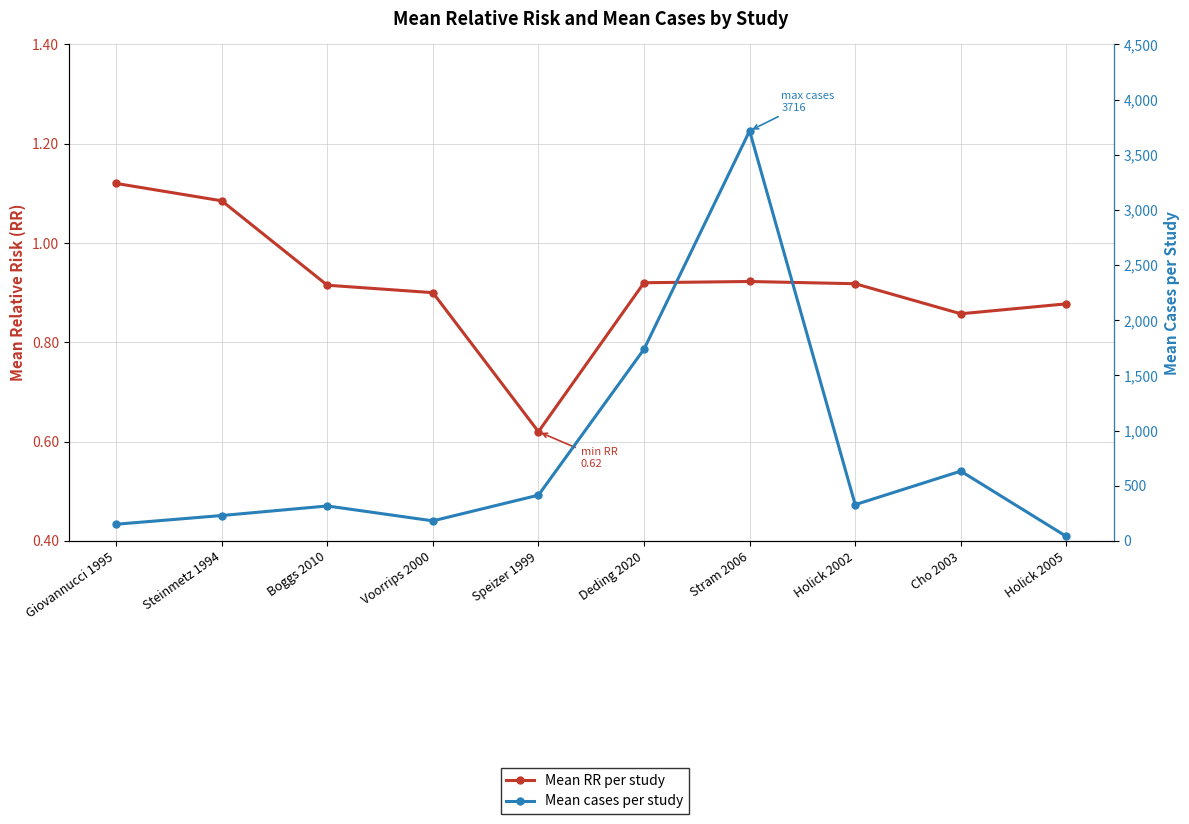

Reading left to right, extract all data points from this chart.

Mean RR per study: 1.1	1.1	0.9	0.9	0.6	0.9	0.9	0.9	0.9	0.9
Mean cases per study: 151.6	230.3	317.0	182.0	415.0	1738.0	3716.2	328.8	632.8	41.0